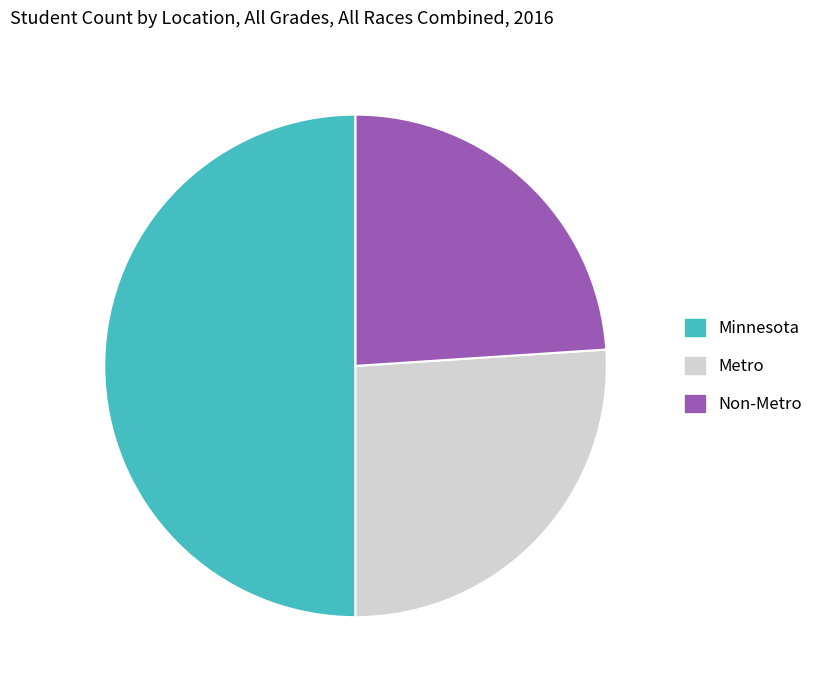

Rank the categories by value from lowest to highest.

Non-Metro, Metro, Minnesota